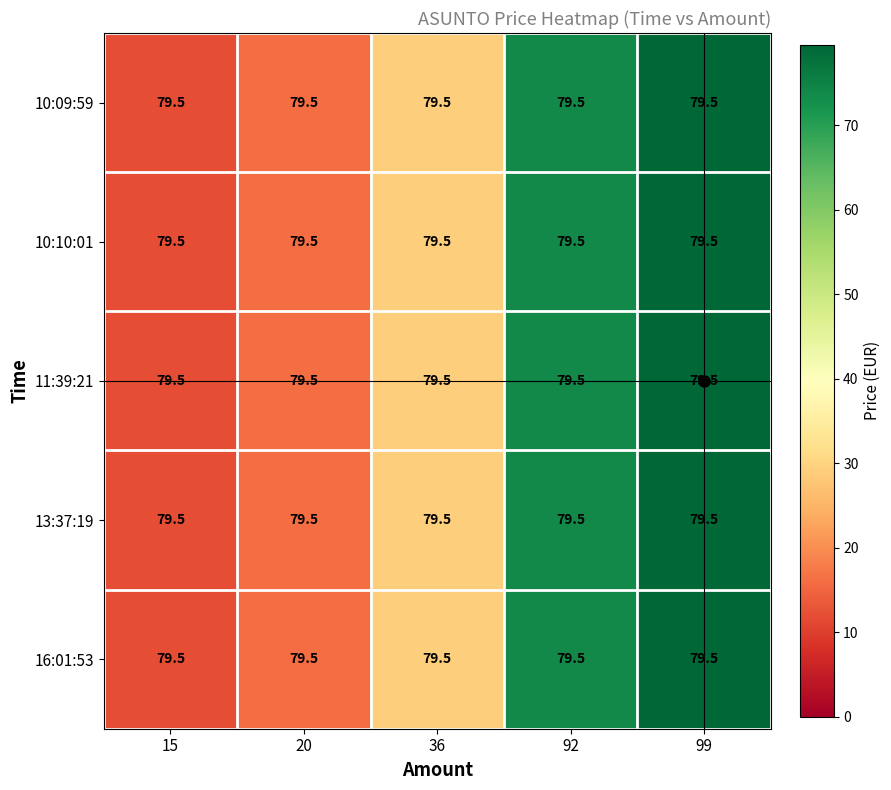

Is the value of 11:39:21 at 15 greater than the value of 13:37:19 at 99?

No